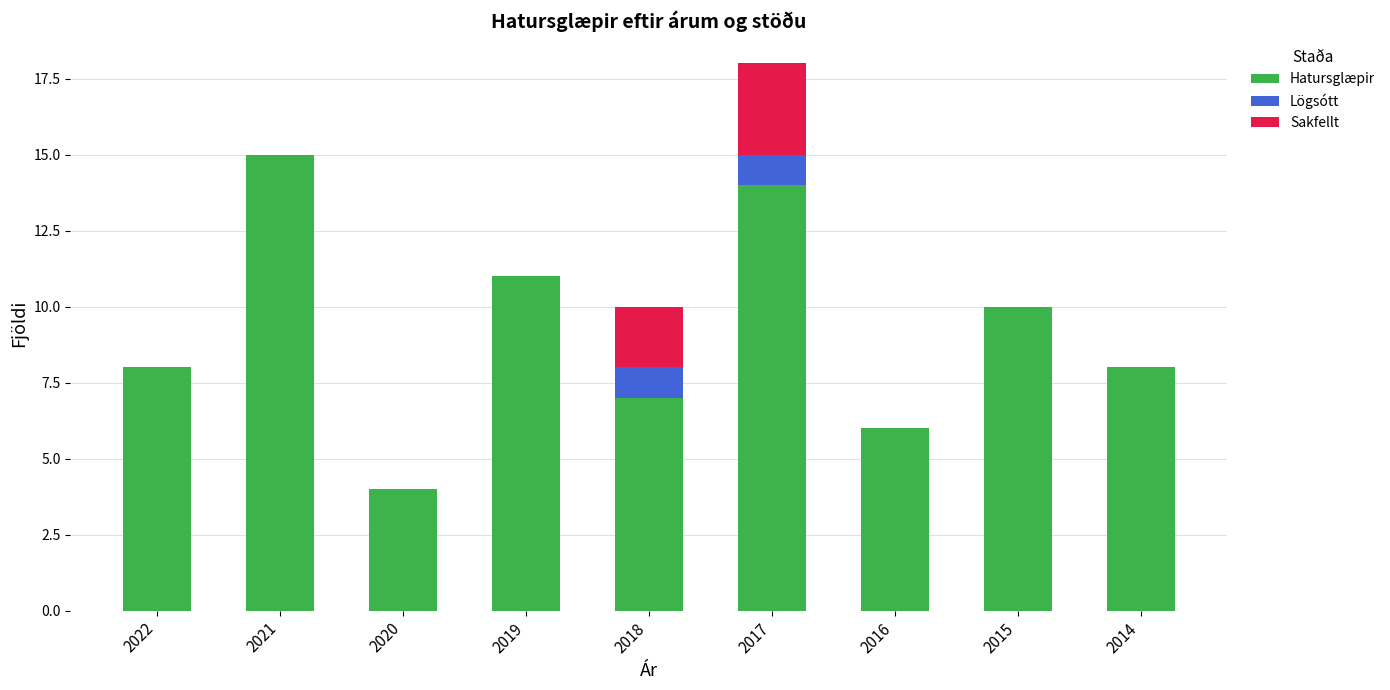

How many distinct data groups are displayed?

3